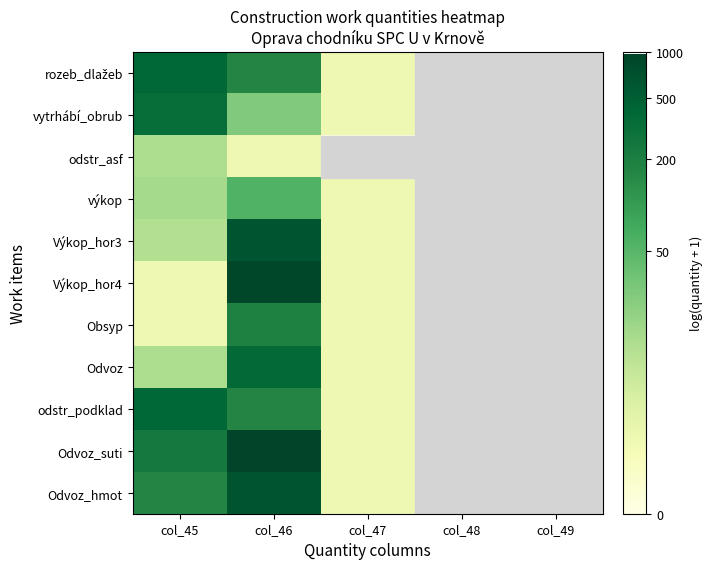

What is the maximum value shown in the chart?

6.9